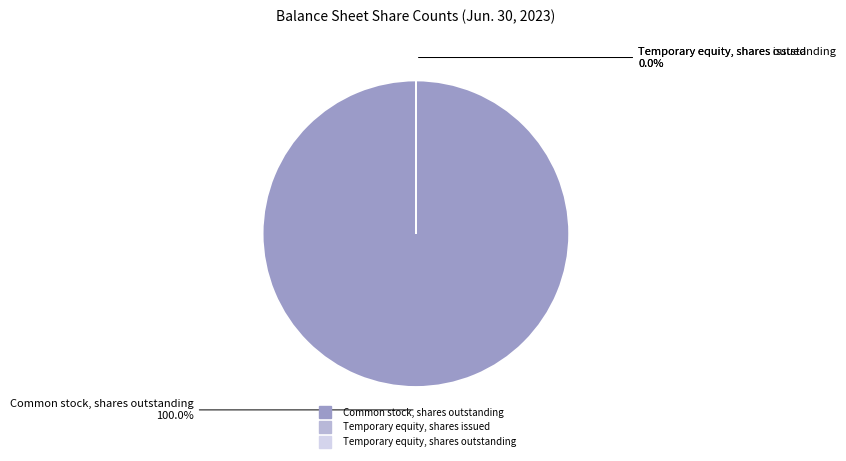

To the nearest percent, what percentage of the pie is Common stock, shares outstanding?

100%